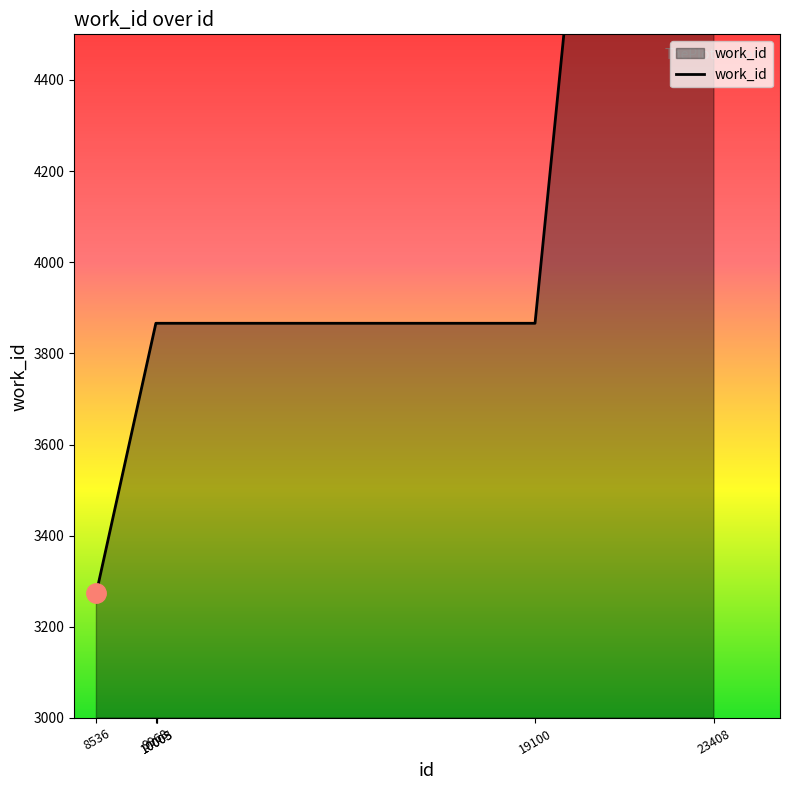

Rank the categories by value from lowest to highest.

8536, 9968, 10003, 10005, 19100, 23408